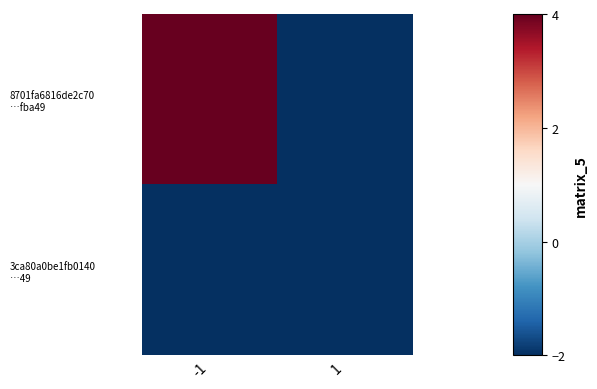

Between -1 and 1, which is larger?

-1